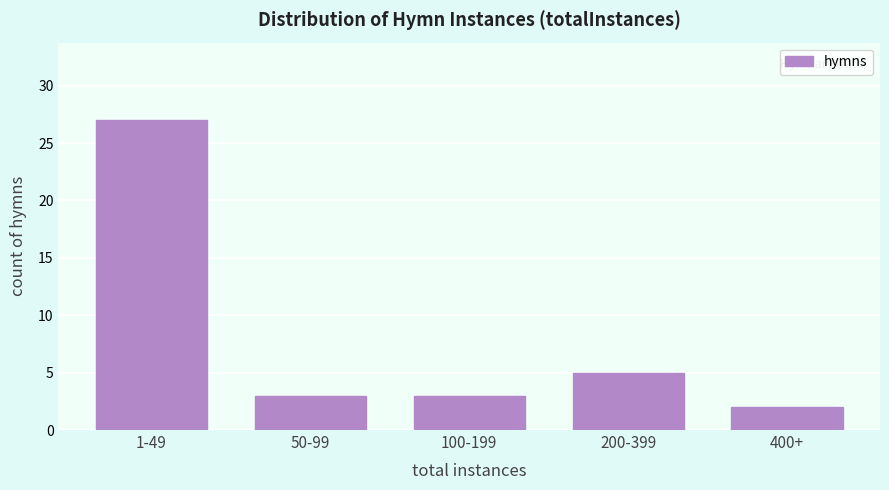

Reading right to left, extract all data points from this chart.

2	5	3	3	27